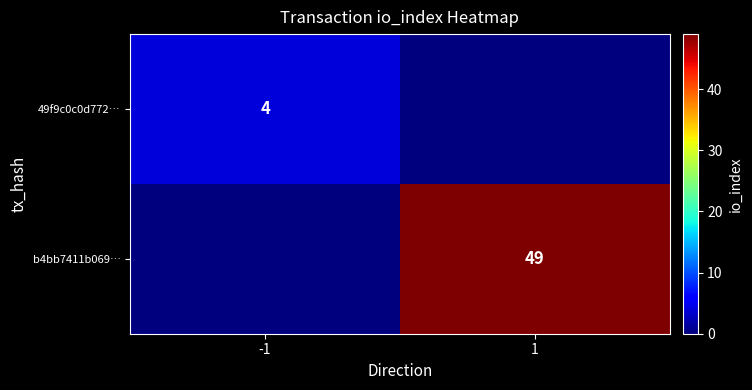

Which category has the lowest value across all series?

1